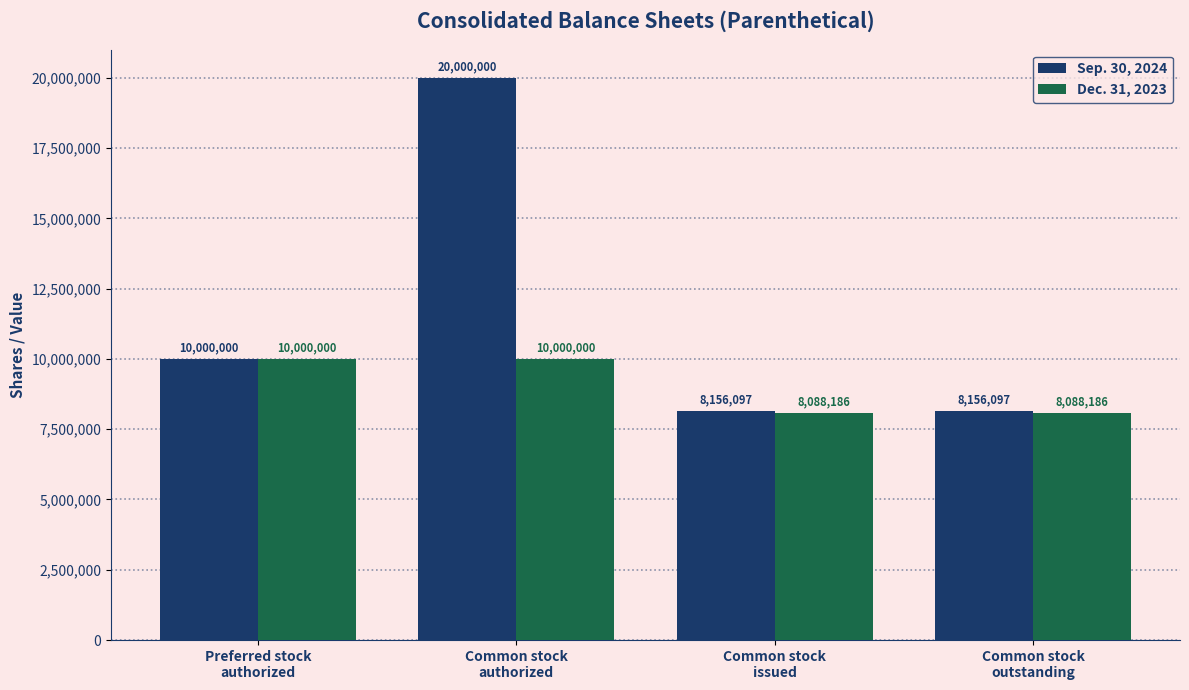

Does the chart contain any negative values?

No